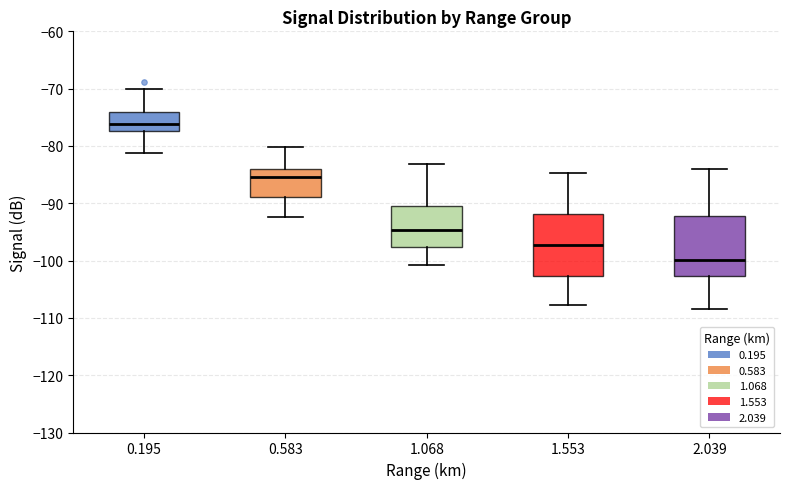

Which box's median line is the lowest?

2.039